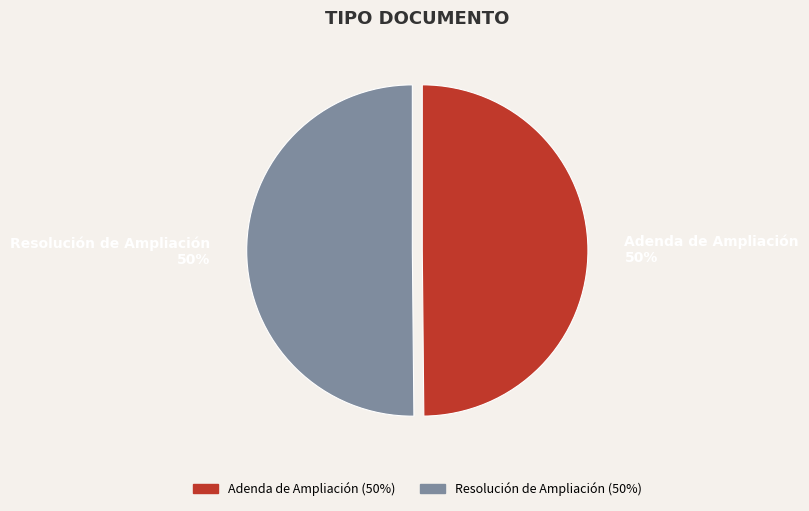

What percentage is the Adenda de Ampliación slice, to the nearest percent?

50%